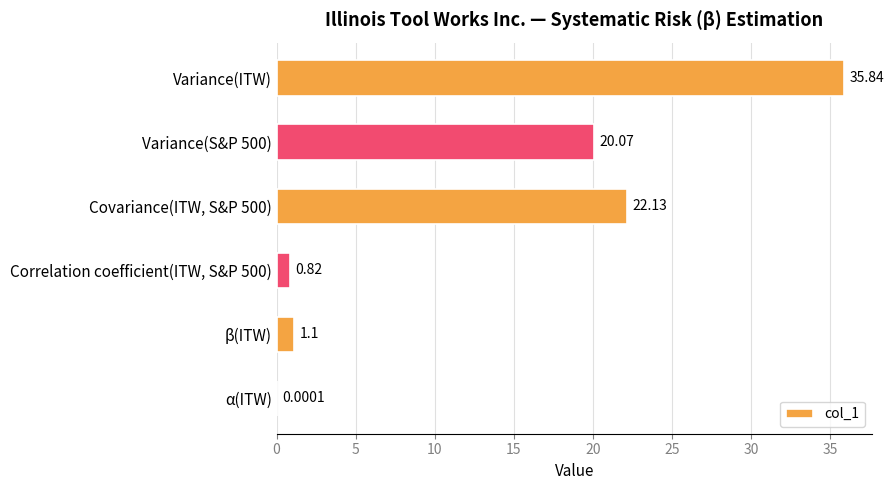

What is the change in value from Variance(ITW) to Variance(S&P 500)?

-15.8